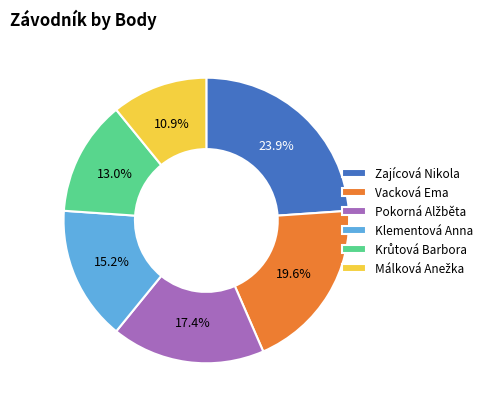

True or false: Zajícová Nikola accounts for 24% of the total.

True